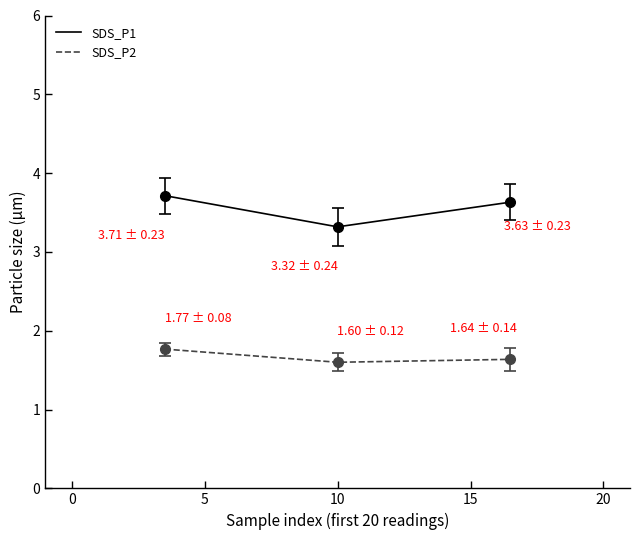

Which series has the largest total across all categories?

SDS_P1